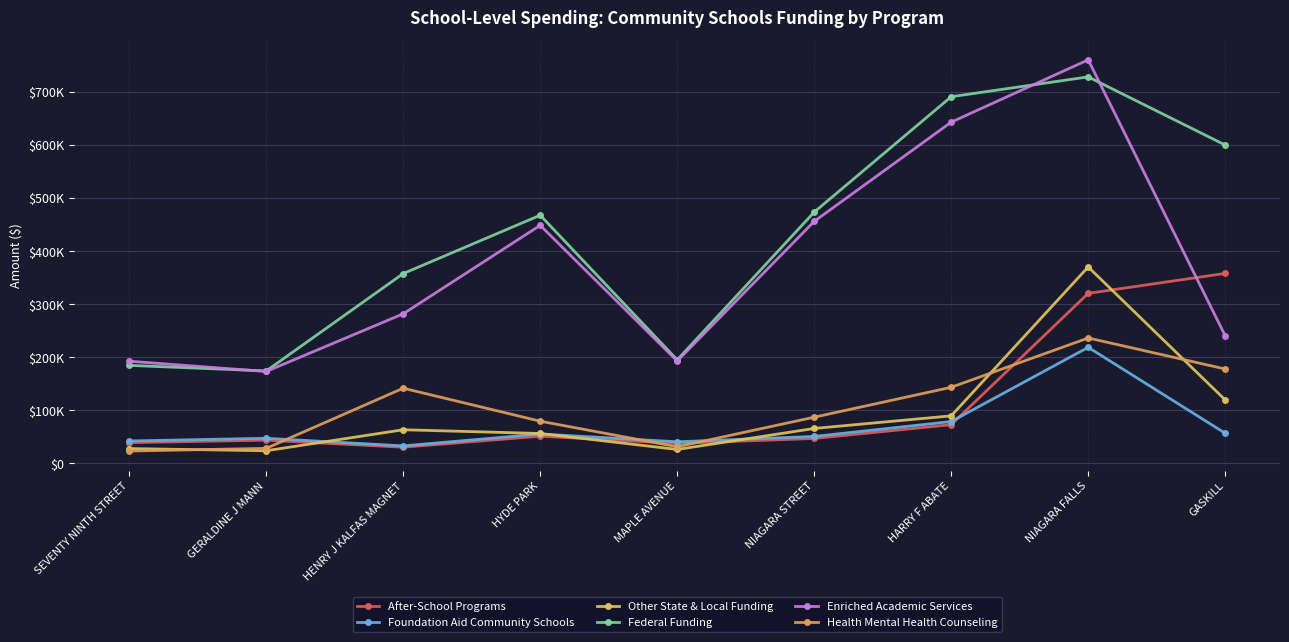

Where do Enriched Academic Services and After-School Programs first cross each other?

NIAGARA FALLS and GASKILL